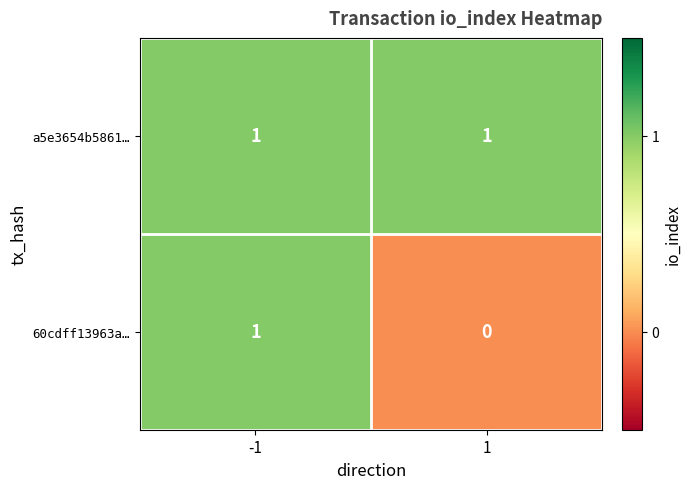

At how many categories does at least one series exceed 0?

2